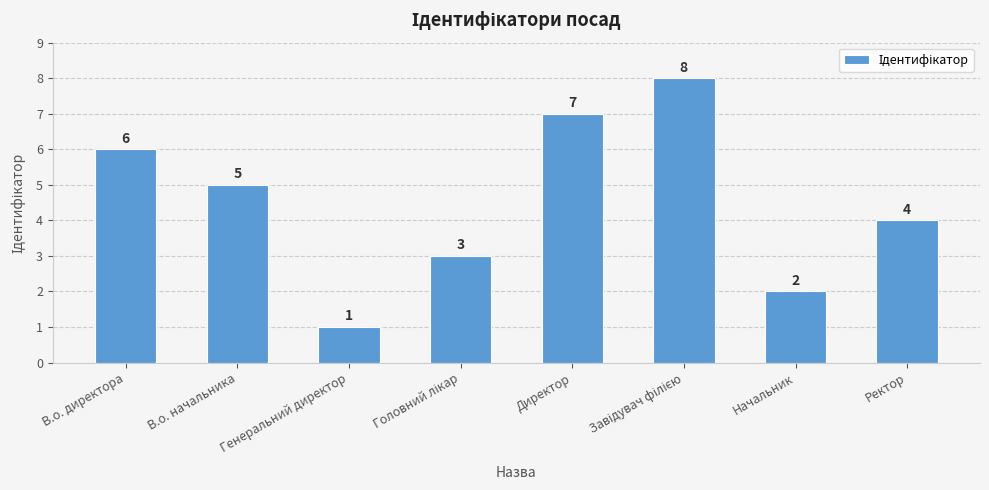

What is the greatest value displayed?

8